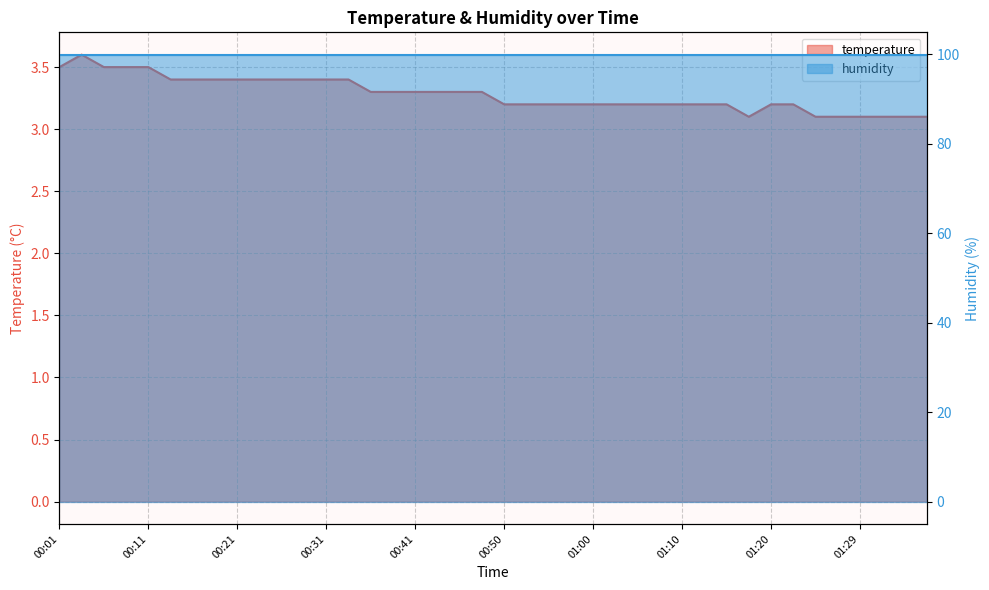

What is the difference between the values at 00:13 and 00:41?

0.1